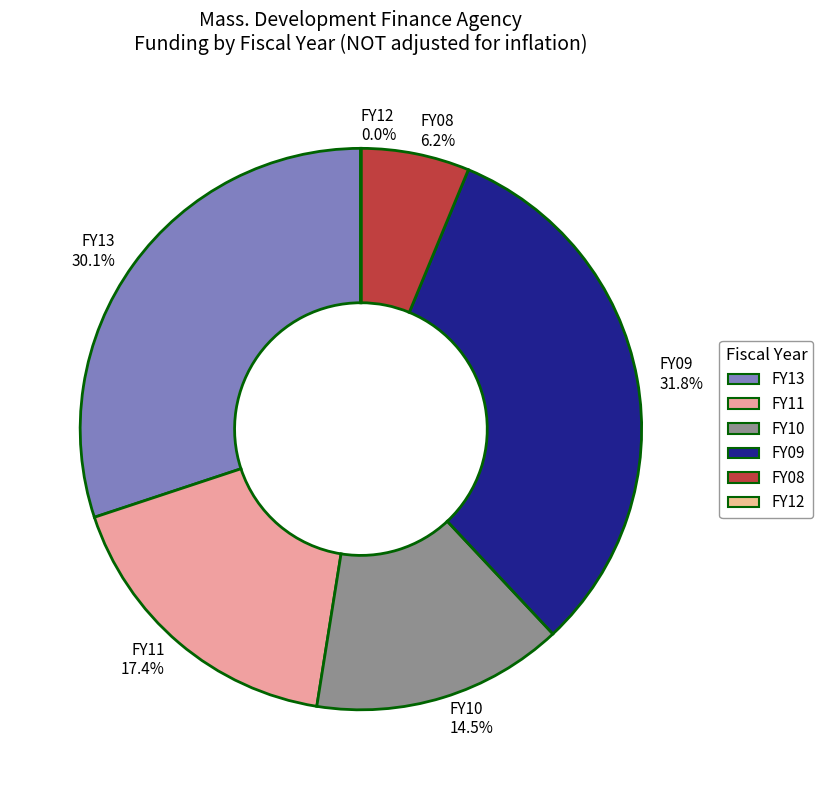

To the nearest percent, what is the difference between the largest and smallest slice percentages?

32%